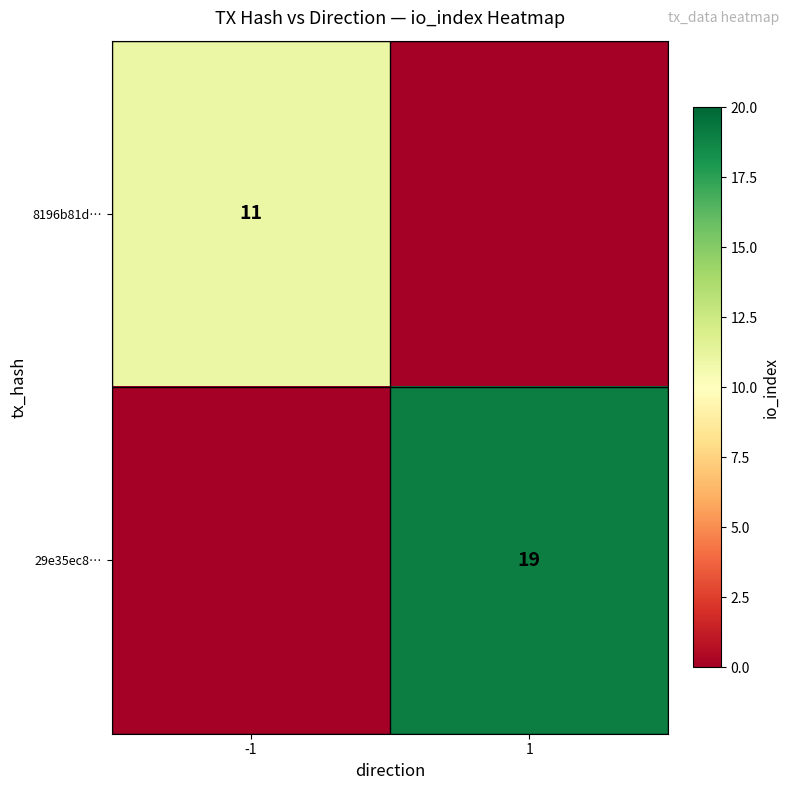

What is the greatest value displayed?

19